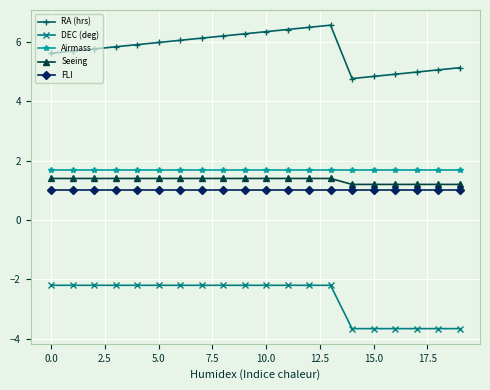

True or false: DEC (deg) and RA (hrs) cross at least once.

False